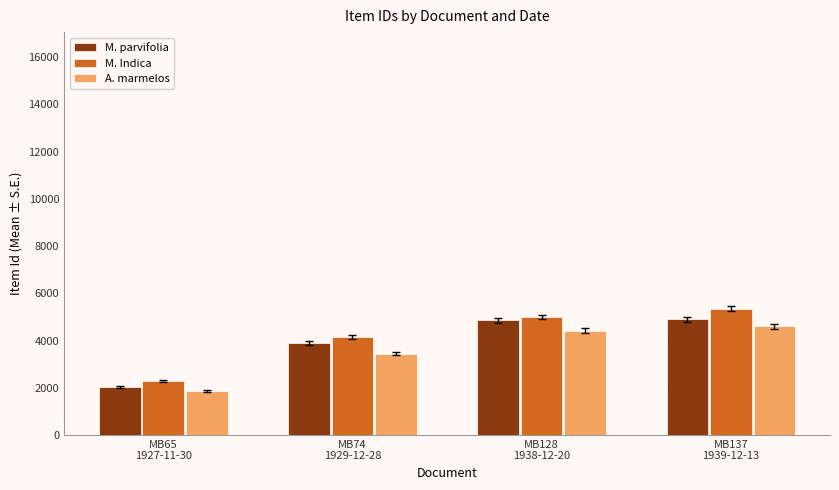

How many data points does each series have?

4